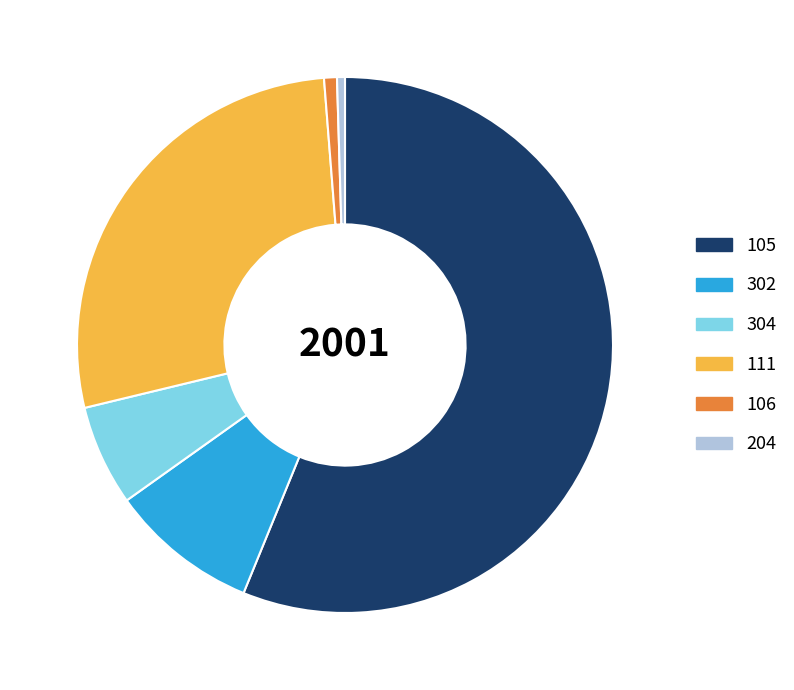

The 111 slice represents 28% of the pie. True or false?

True